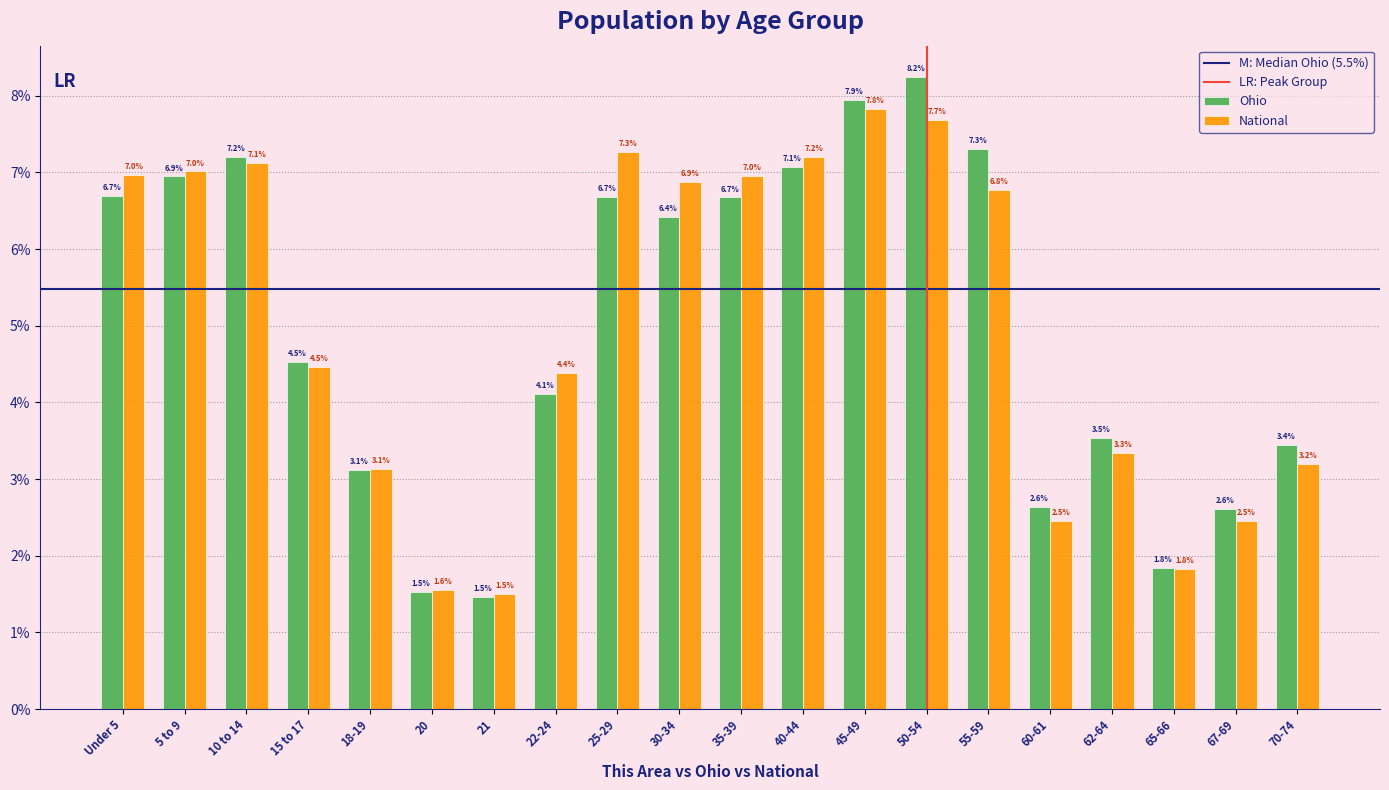

Reading left to right, list all the values displayed in this chart.

Ohio: Under 5=6.7	5 to 9=6.9	10 to 14=7.2	15 to 17=4.5	18-19=3.1	20=1.5	21=1.5	22-24=4.1	25-29=6.7	30-34=6.4	35-39=6.7	40-44=7.1	45-49=7.9	50-54=8.2	55-59=7.3	60-61=2.6	62-64=3.5	65-66=1.8	67-69=2.6	70-74=3.4
National: Under 5=7.0	5 to 9=7.0	10 to 14=7.1	15 to 17=4.5	18-19=3.1	20=1.6	21=1.5	22-24=4.4	25-29=7.3	30-34=6.9	35-39=7.0	40-44=7.2	45-49=7.8	50-54=7.7	55-59=6.8	60-61=2.5	62-64=3.3	65-66=1.8	67-69=2.5	70-74=3.2